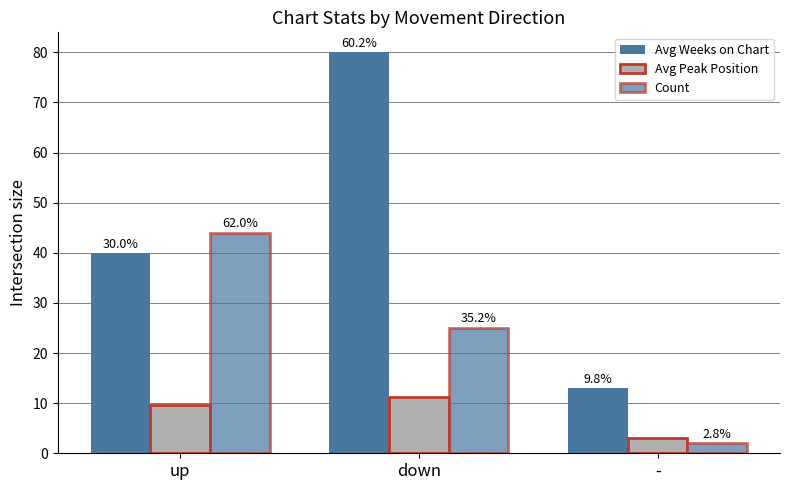

Rank the series by their maximum value, from highest to lowest.

Avg Weeks on Chart, Count, Avg Peak Position